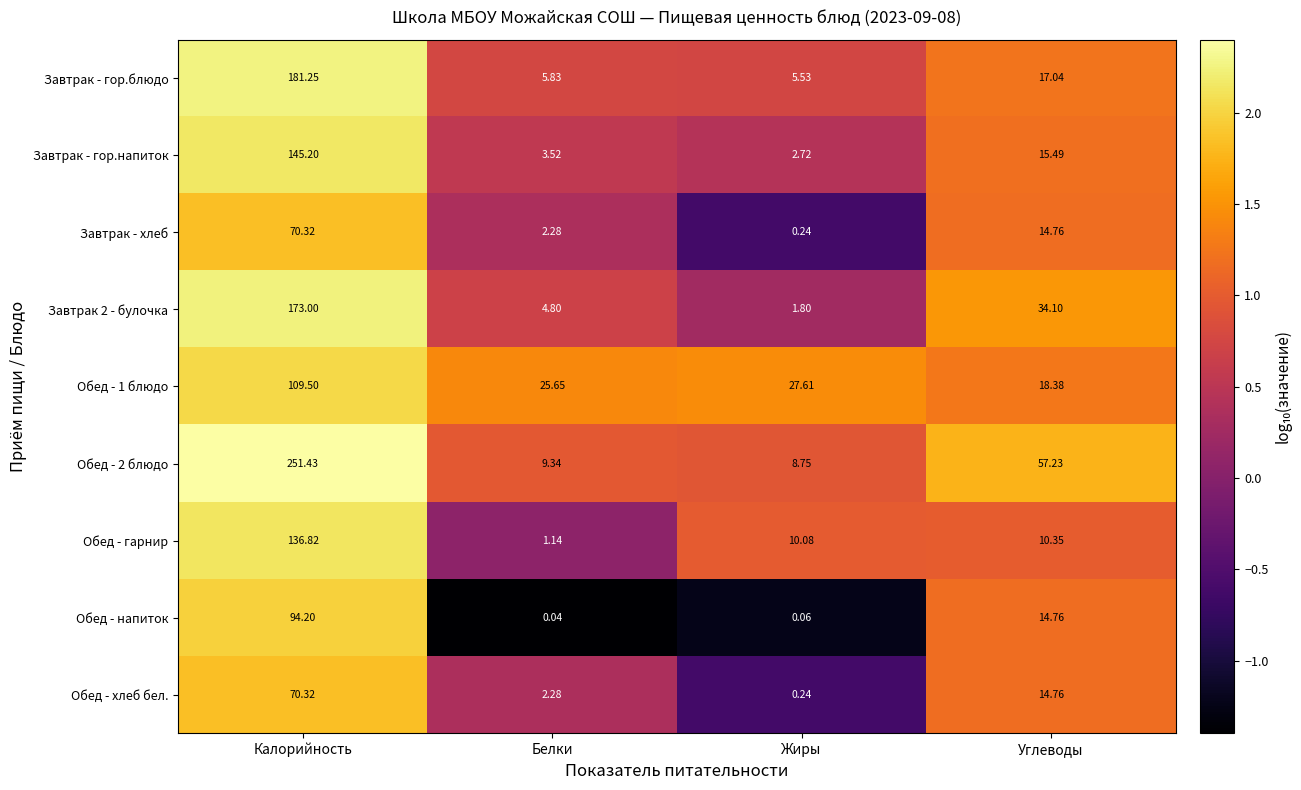

At which label is Завтрак 2 - булочка closest to 87?

Углеводы